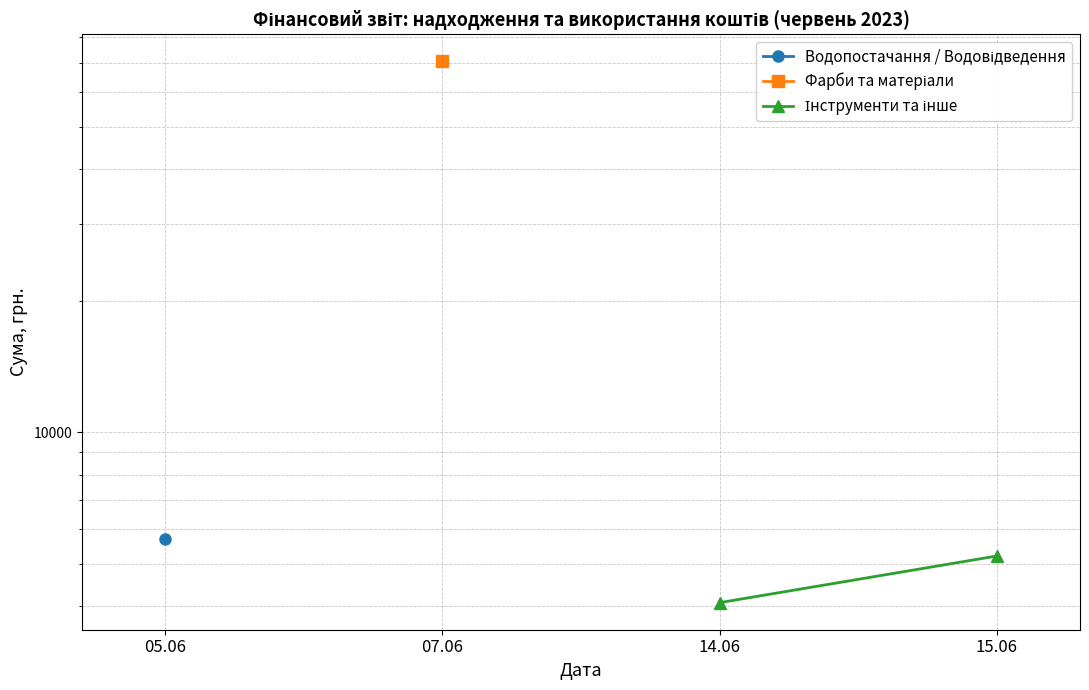

Which has a higher value, 07.06 or 15.06?

15.06